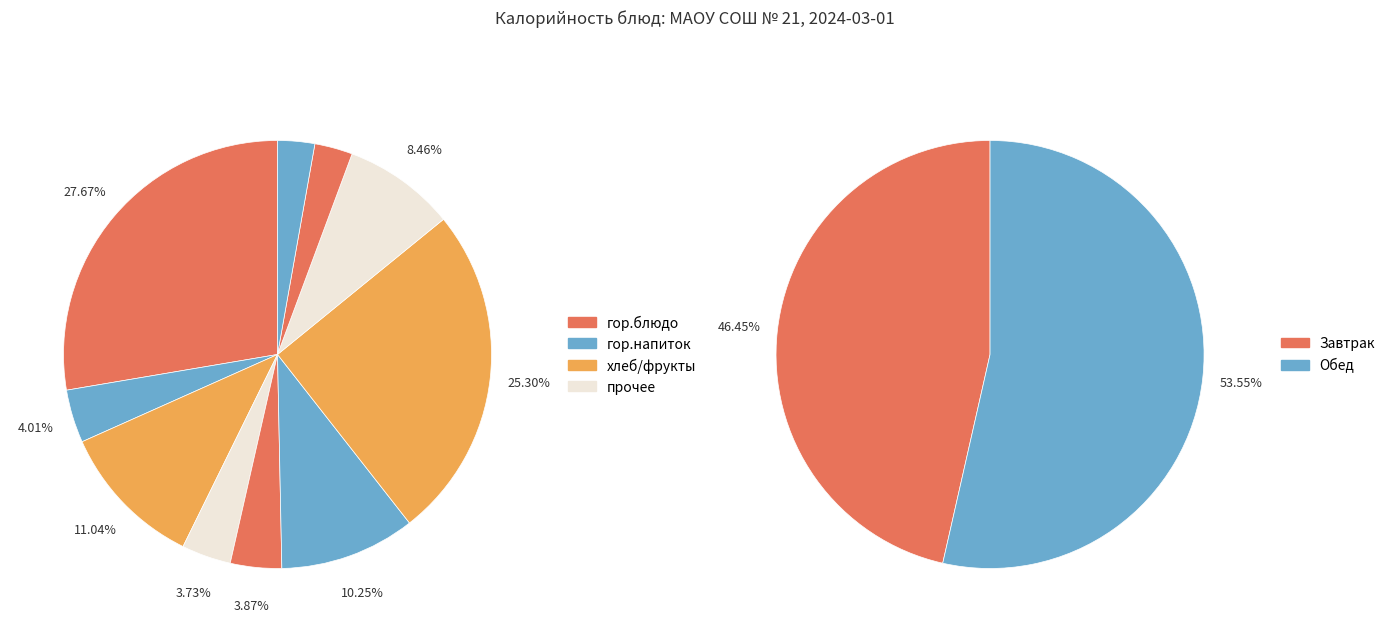

How many slices are in this pie chart?

10